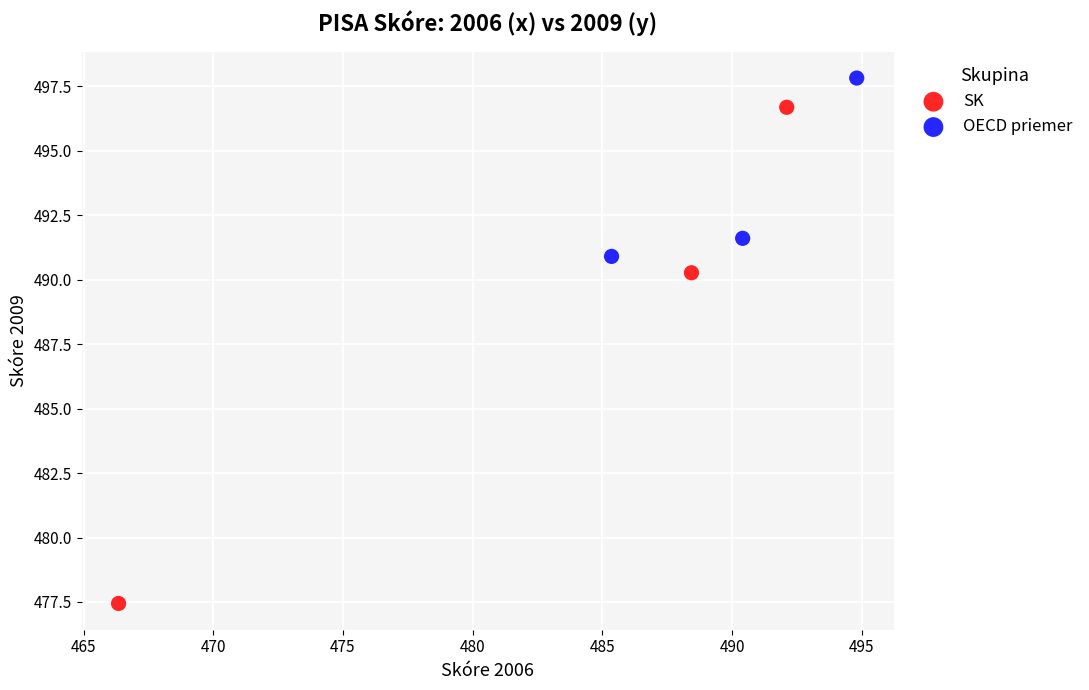

Which series contains the lowest Y value?

SK